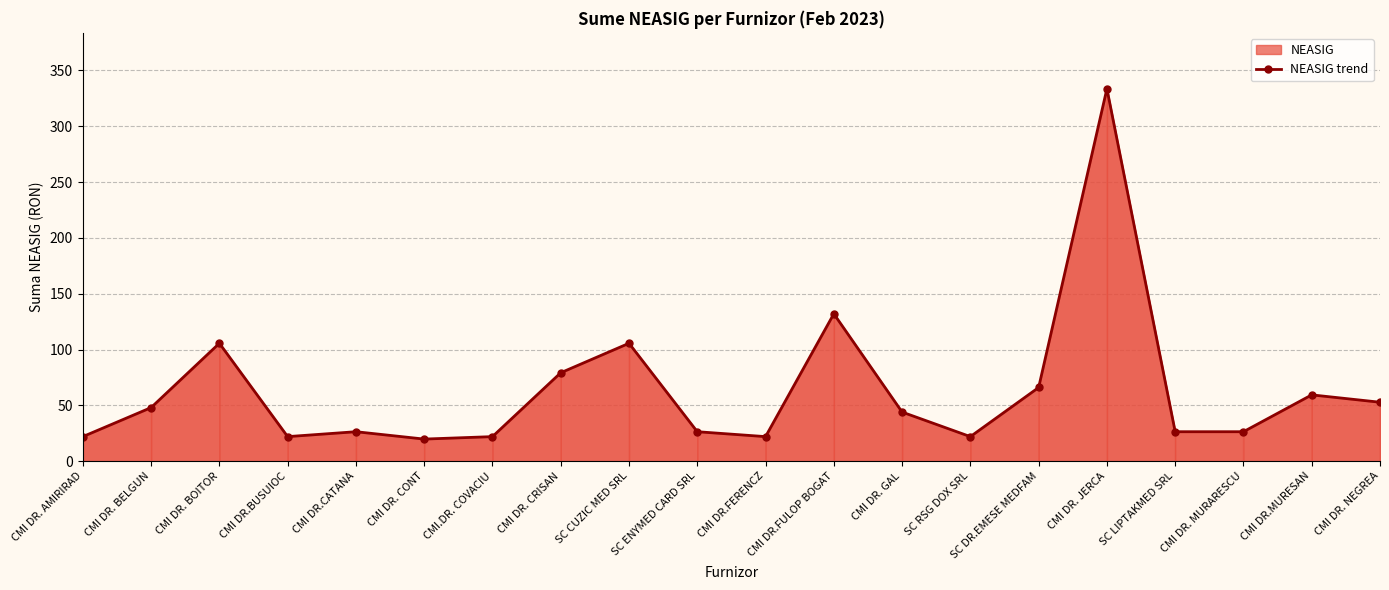

Rank the categories by value from lowest to highest.

CMI DR. CONT, CMI DR. AMIRIRAD, CMI DR.BUSUIOC, CMI.DR. COVACIU, CMI DR.FERENCZ, SC RSG DOX SRL, CMI DR.CATANA, SC ENYMED CARD SRL, SC LIPTAKMED SRL, CMI DR. MURARESCU, CMI DR. GAL, CMI DR. BELGUN, CMI DR. NEGREA, CMI DR.MURESAN, SC DR.EMESE MEDFAM, CMI DR. CRISAN, CMI DR. BOITOR, SC CUZIC MED SRL, CMI DR.FULOP BOGAT, CMI DR. JERCA